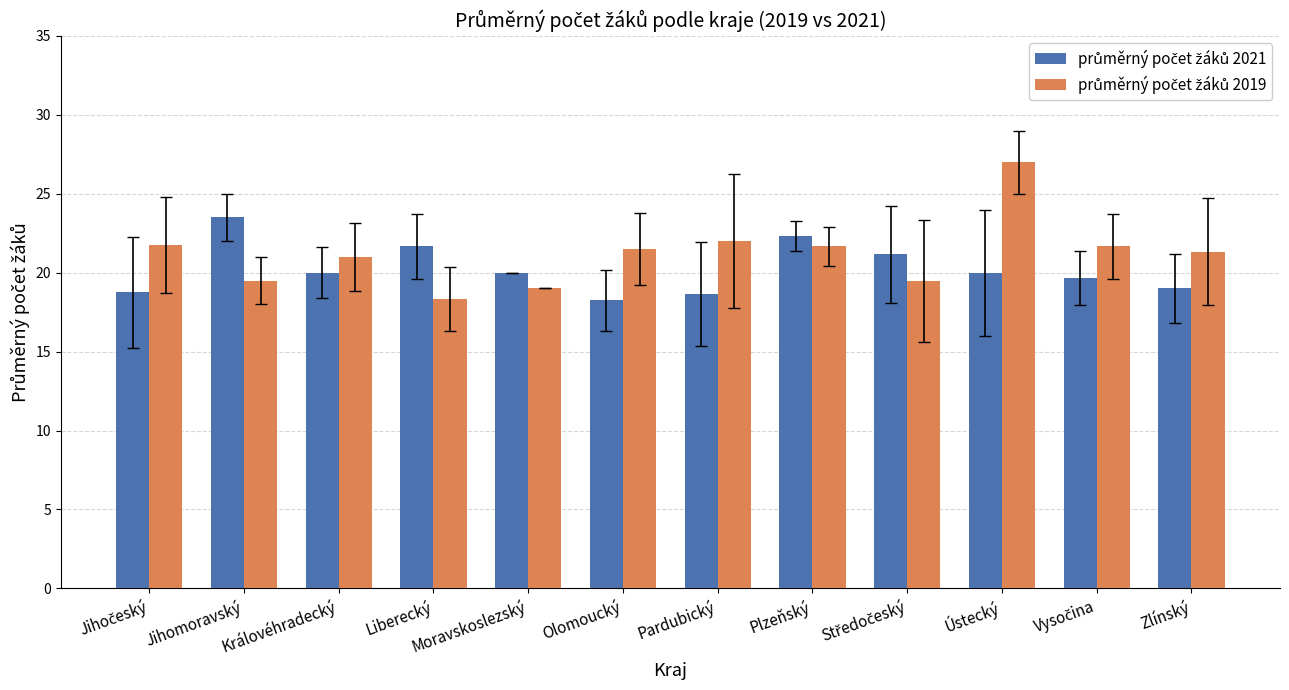

What is the label of the 12th bar from the left?

Zlínský